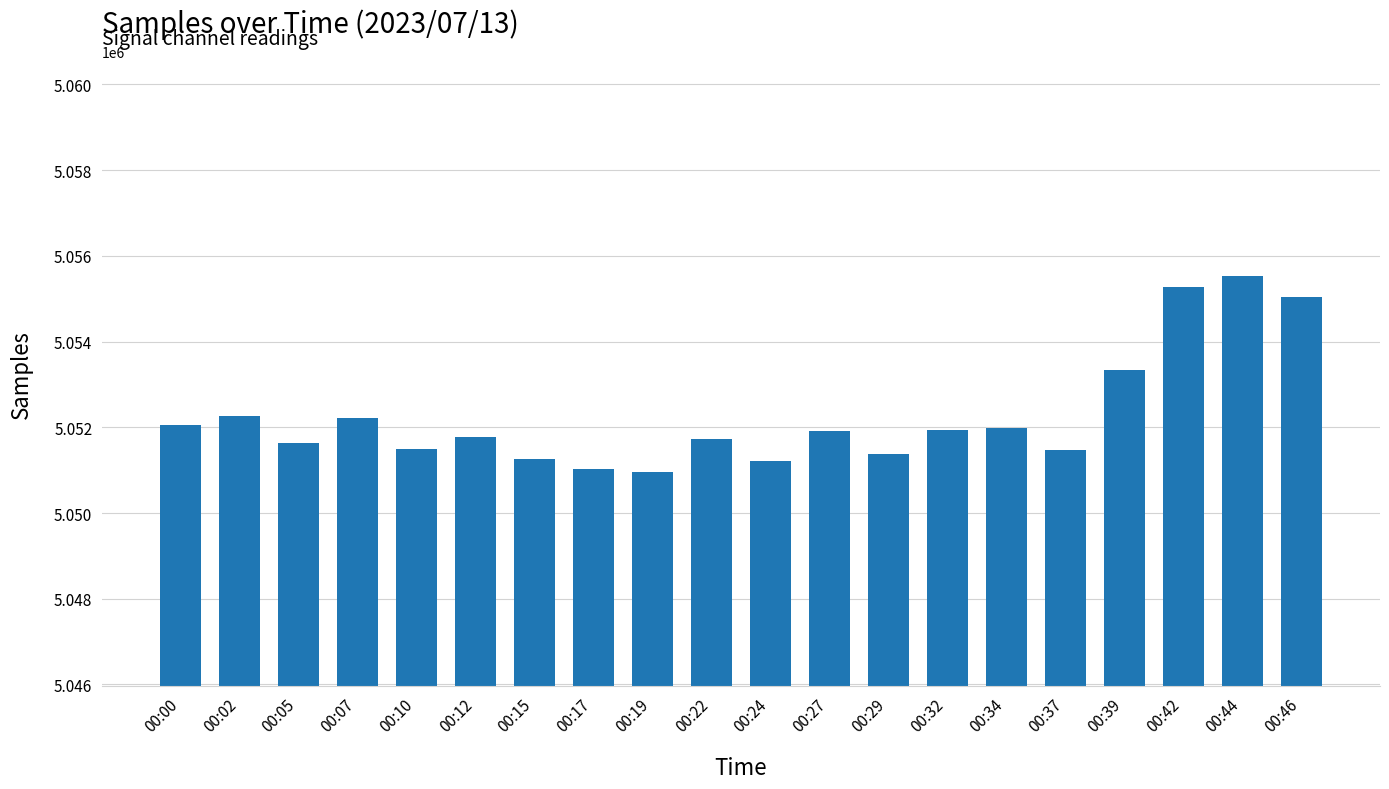

What is the minimum value shown in the chart?

5050956